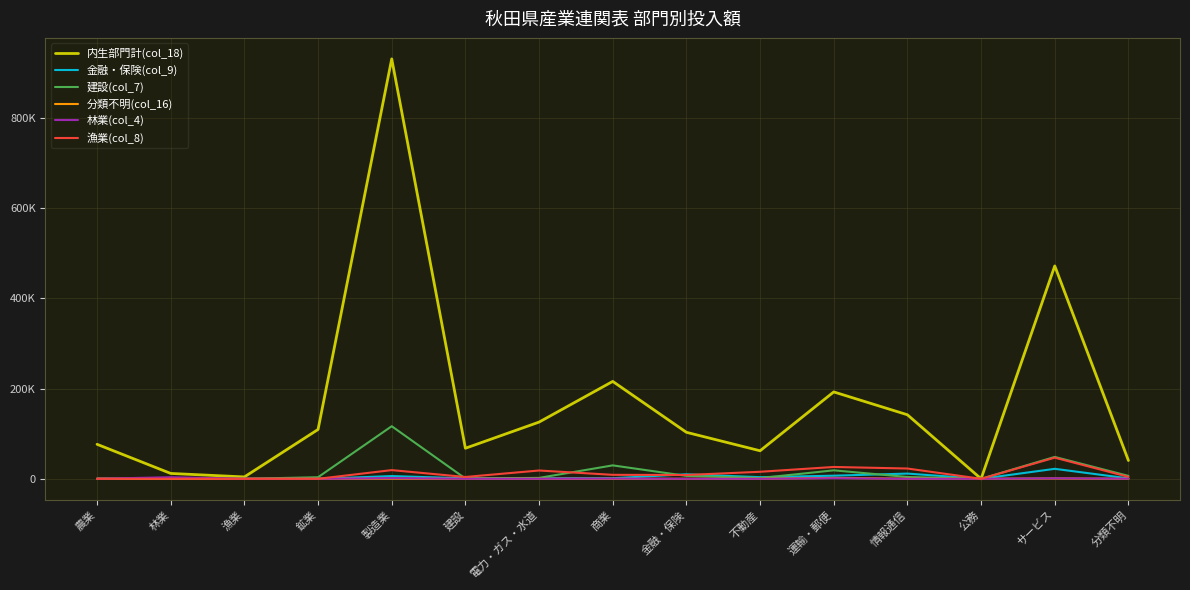

Does the chart display data point markers on the line(s)?

No